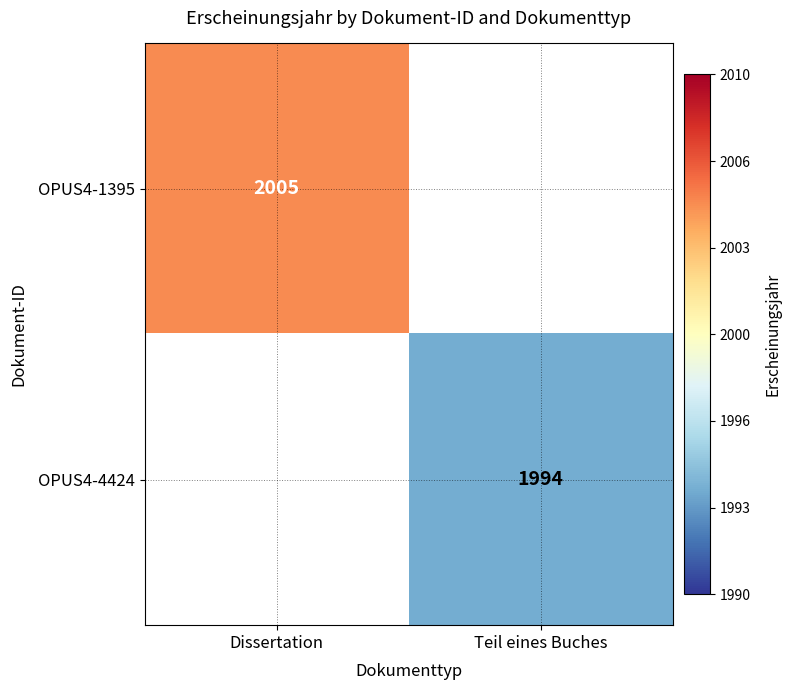

Is it true that OPUS4-1395 equals 1325 at Dissertation?

False